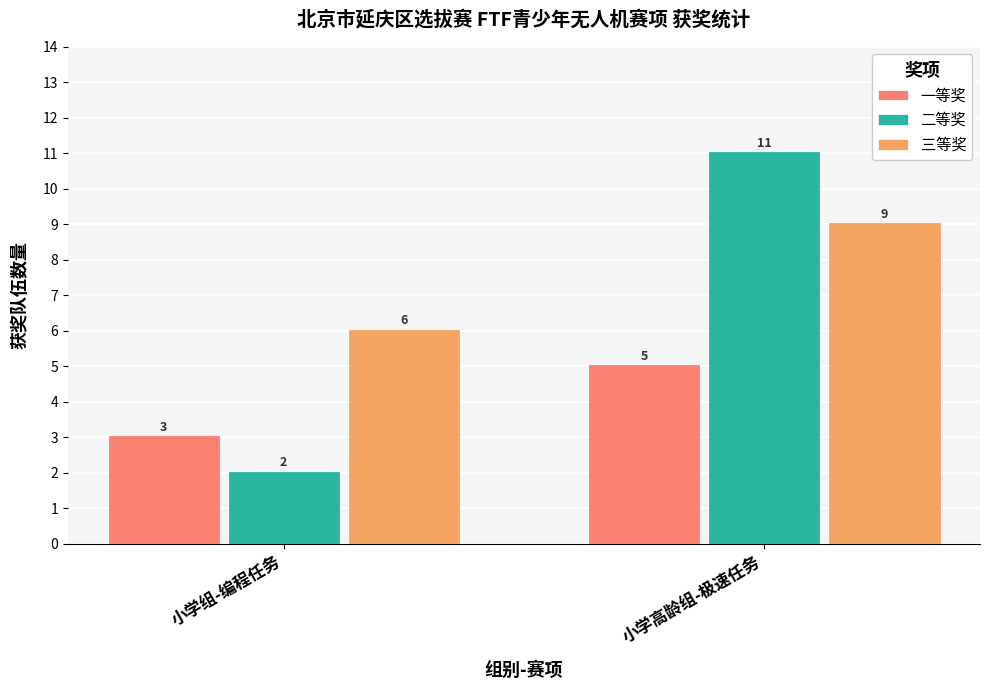

Is it true that 一等奖 equals 5 at 小学高龄组-极速任务?

True